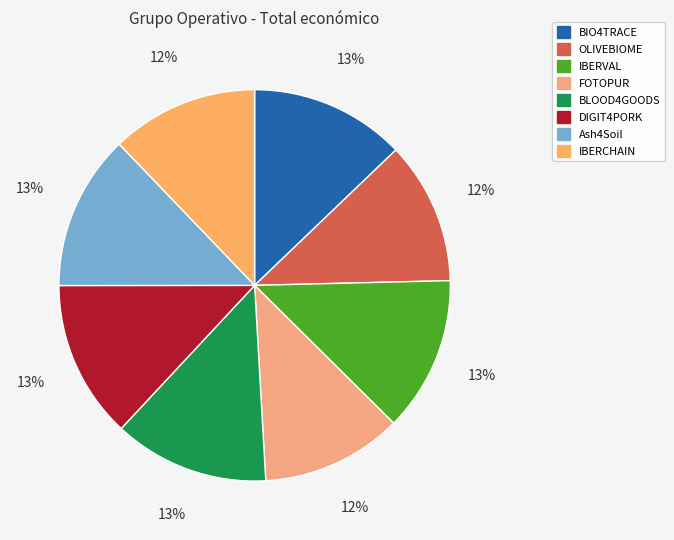

What is the ratio of the value at BLOOD4GOODS to the value at Ash4Soil?

1.0